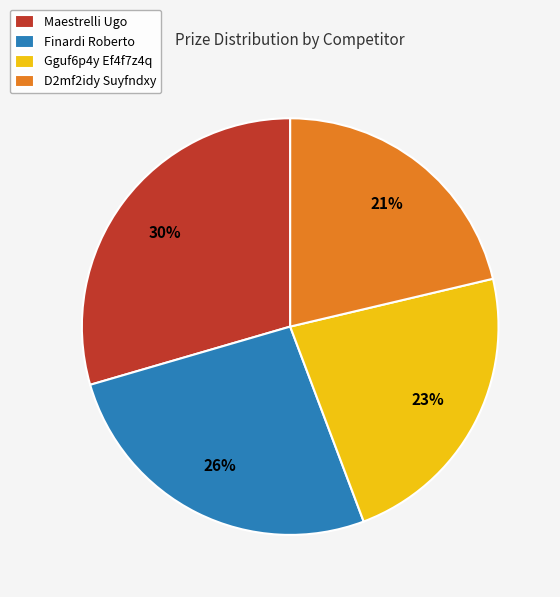

Between Maestrelli Ugo and D2mf2idy Suyfndxy, which is larger?

Maestrelli Ugo